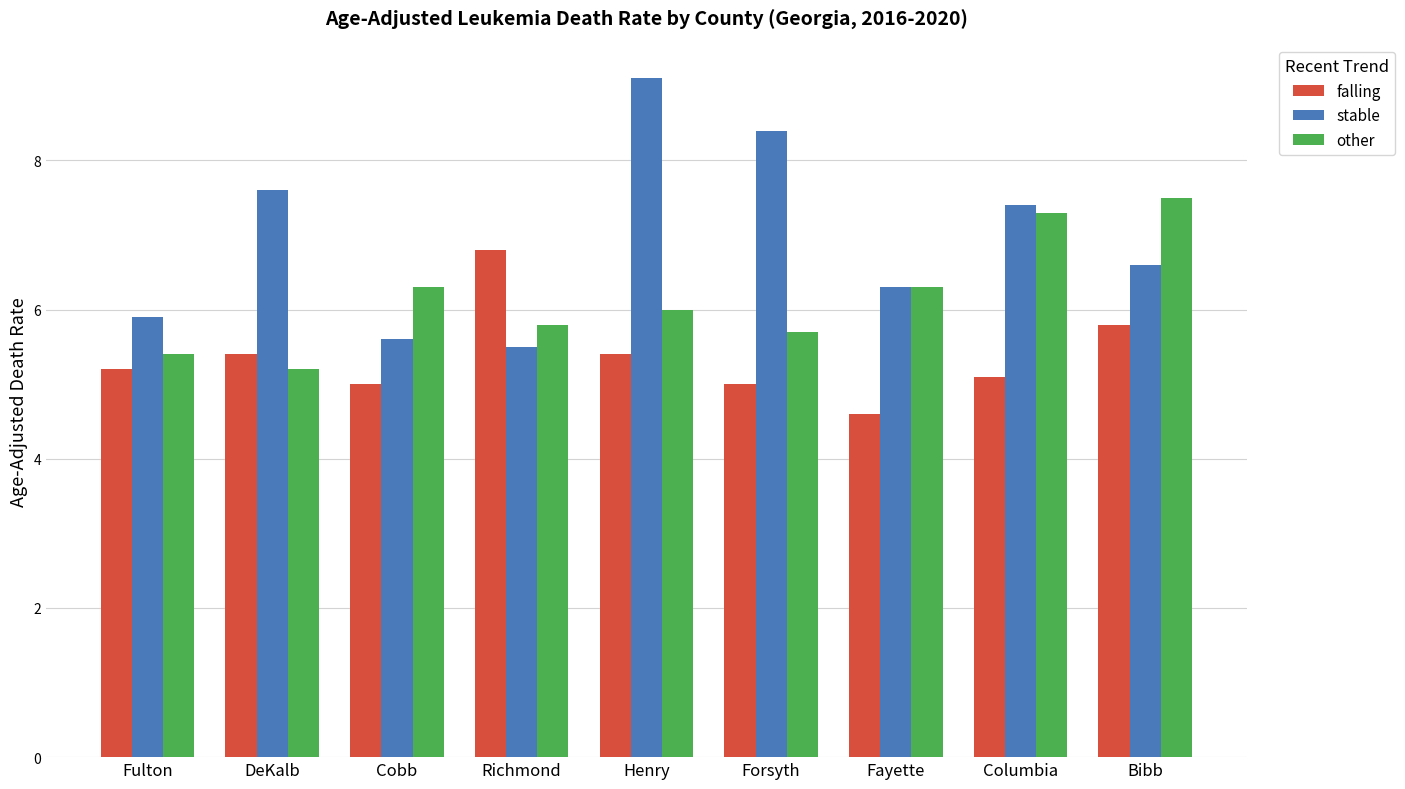

What is the sum of the falling values at Forsyth and Cobb?

10.0